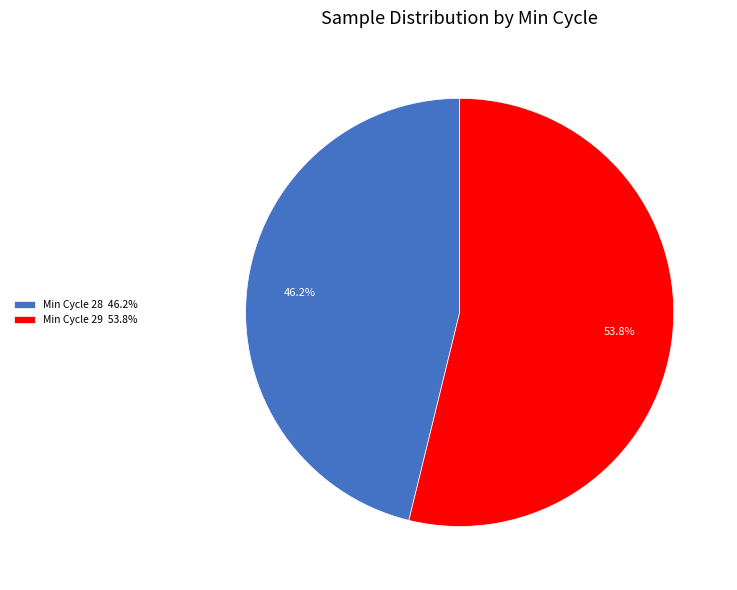

Rank the categories by value from lowest to highest.

Min Cycle 28 46.2%, Min Cycle 29 53.8%